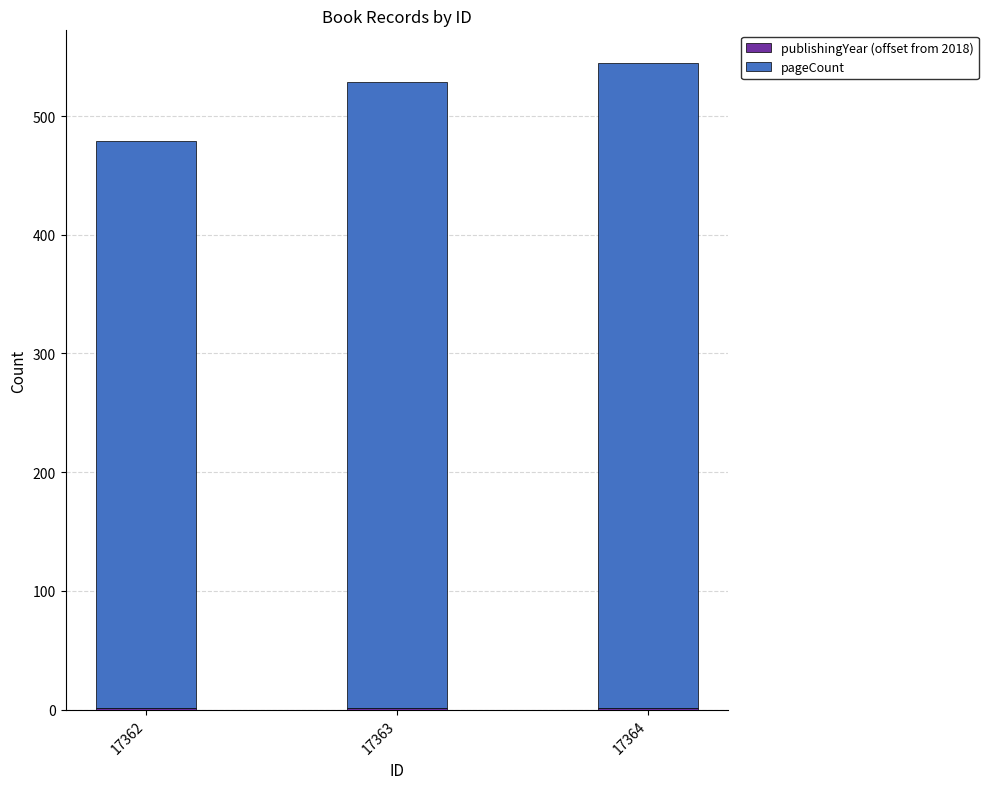

At which label is publishingYear (offset from 2018) closest to 1?

17362